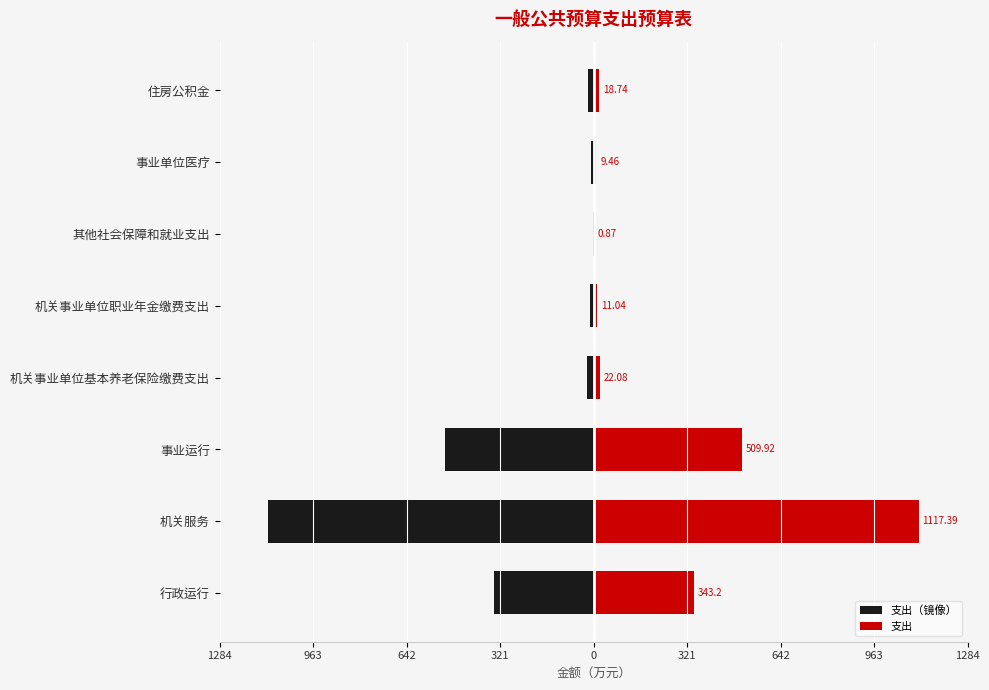

What is the smallest value displayed?

-1117.4